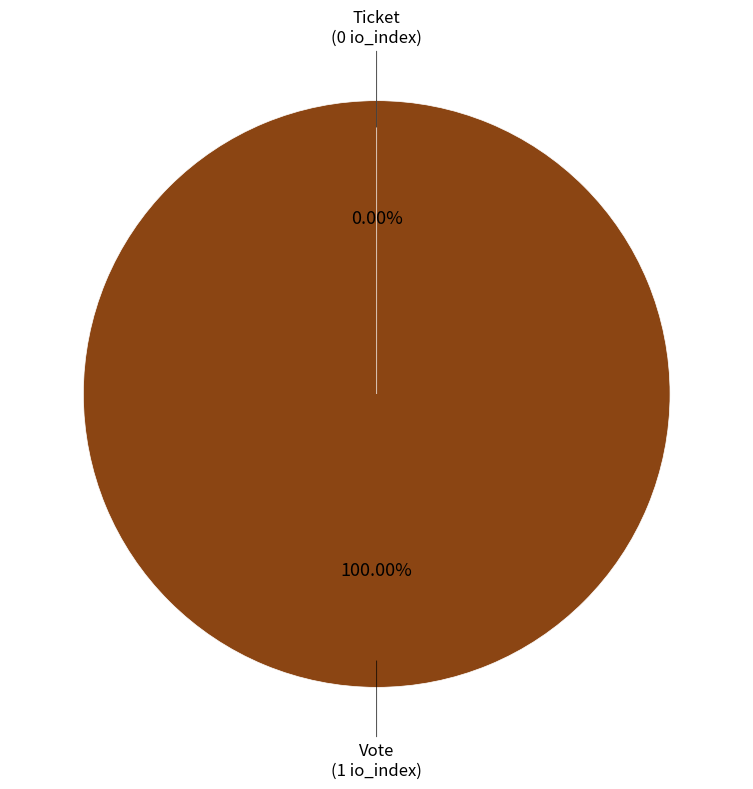

How many slices are in this pie chart?

2